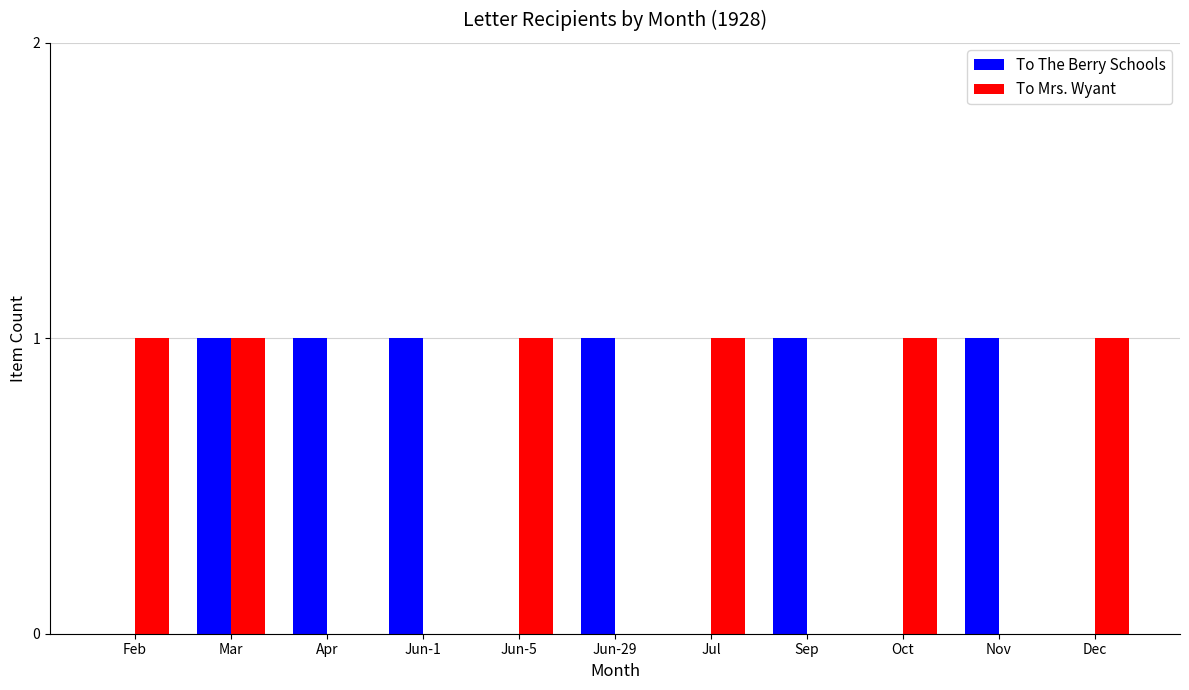

True or false: To The Berry Schools has a value of 0 at Dec.

True